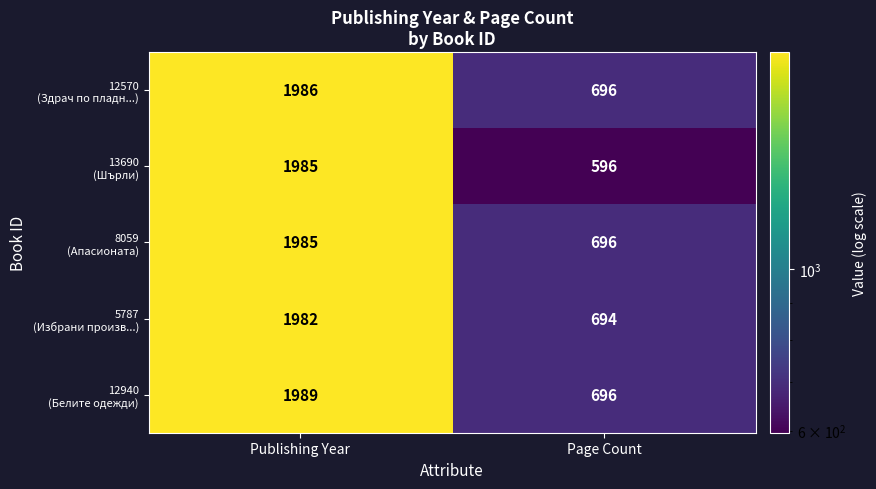

What is the difference between the highest and lowest values at Publishing Year?

7